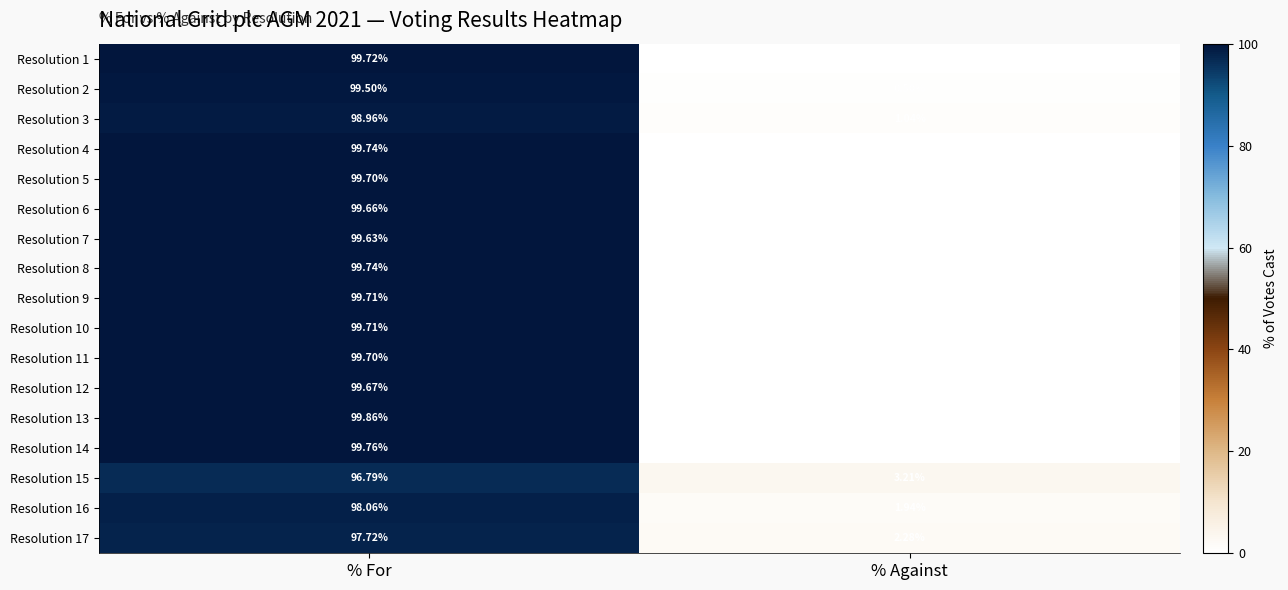

How many distinct data groups are displayed?

17